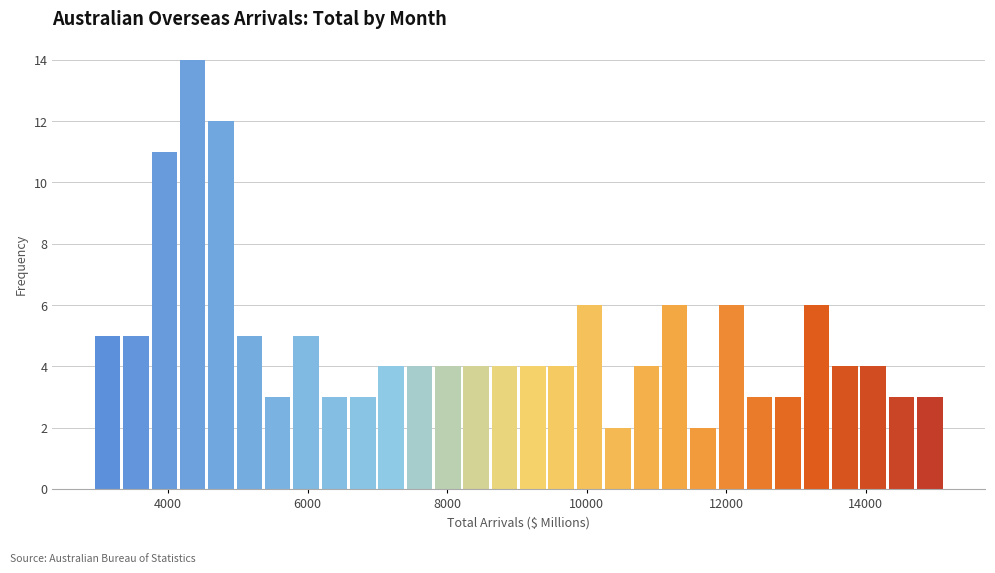

Around what value on the x-axis is the tallest bar? Give the approximate position of its centre, as read against the axis.

4400